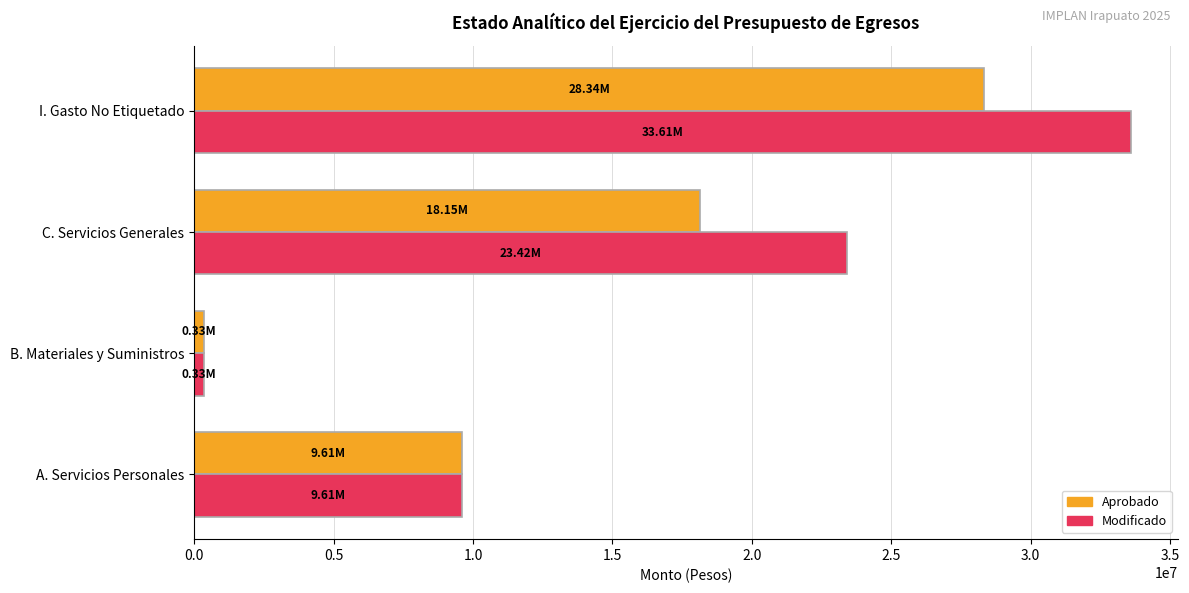

Which category has the highest value across all series?

I. Gasto No Etiquetado